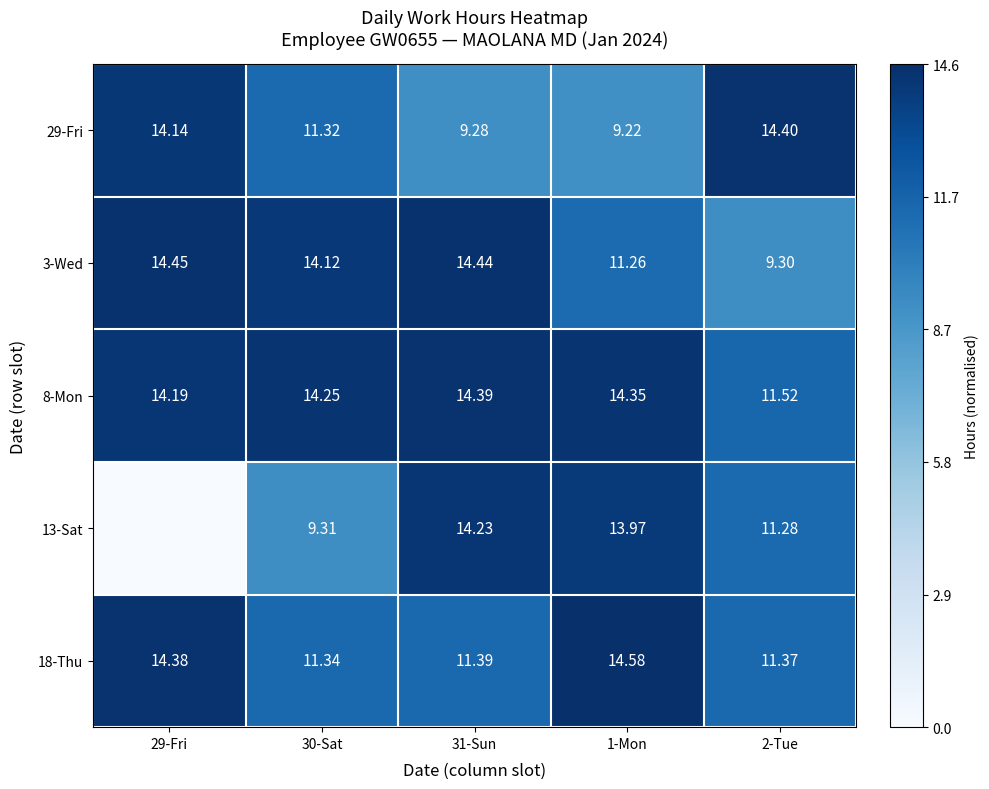

Is the value of 8-Mon at 1-Mon greater than the value of 13-Sat at 30-Sat?

Yes